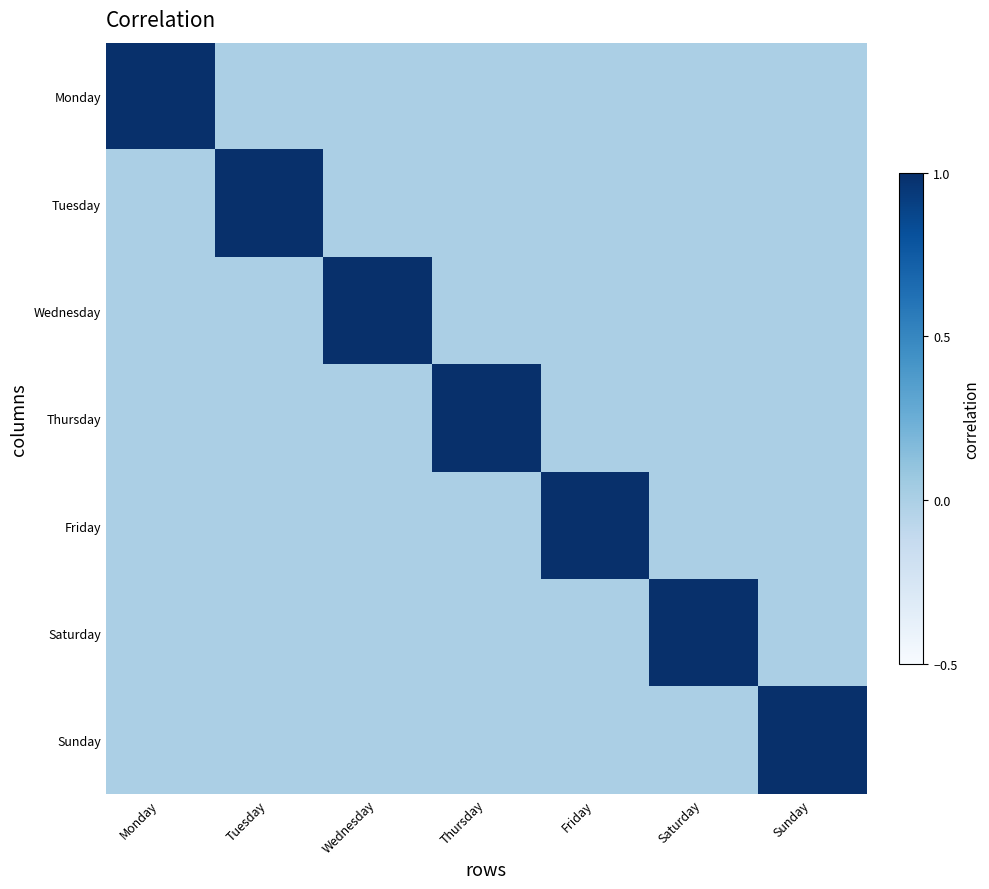

Count the number of categories in the chart.

7